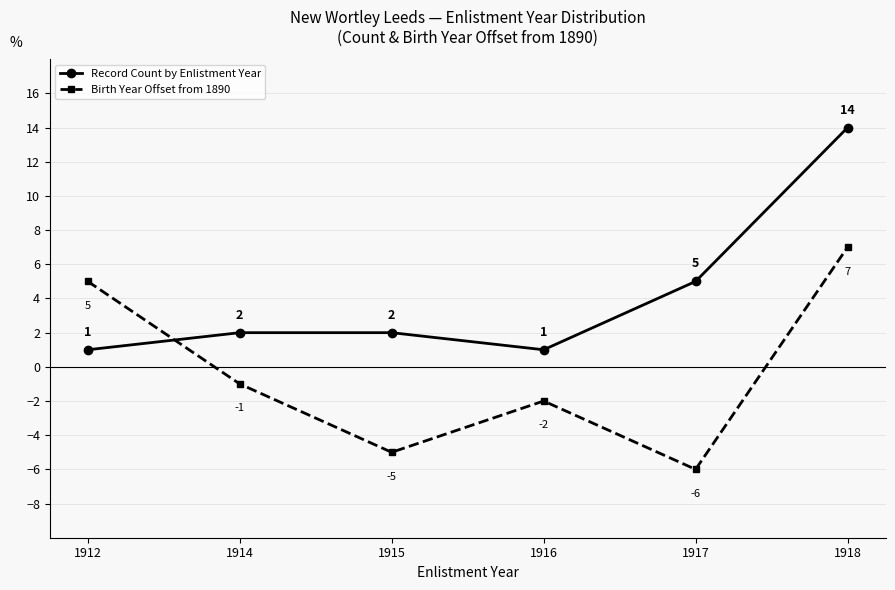

Is it true that Birth Year Offset from 1890 equals 0 at 1914?

False